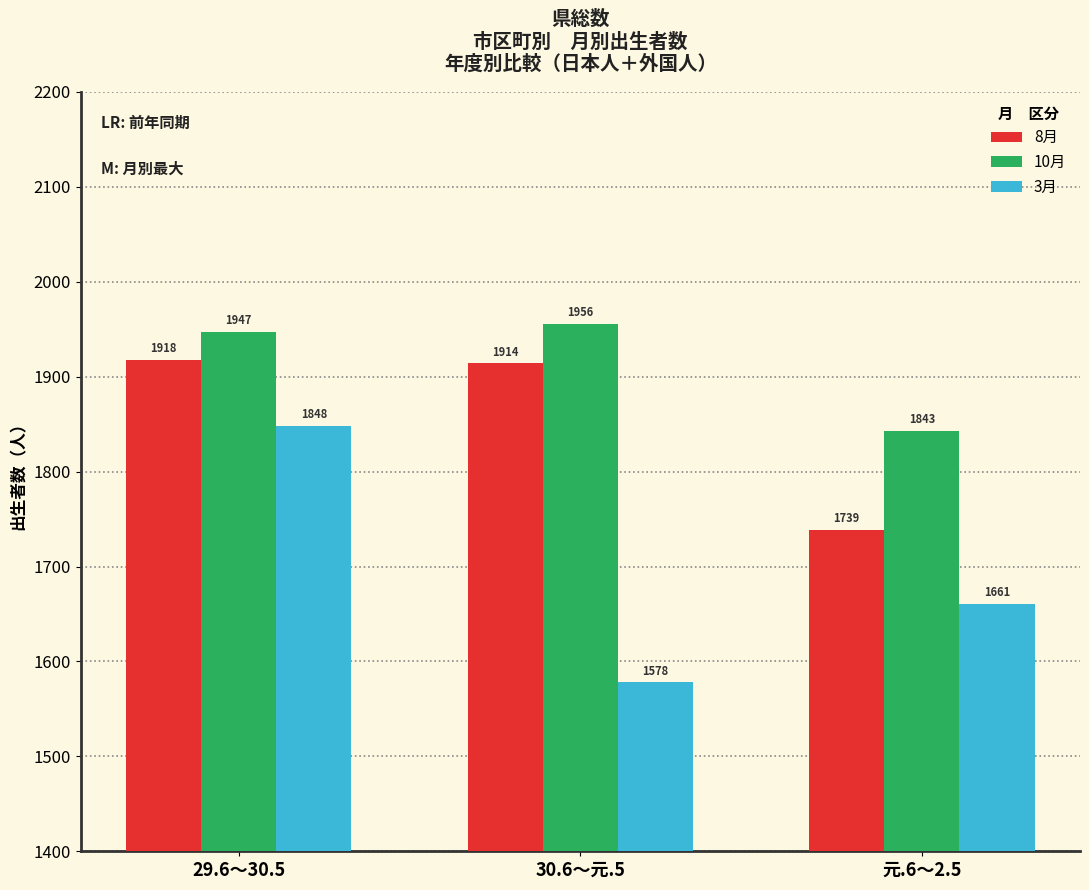

At 元.6～2.5, list the series in order from largest to smallest.

10月, 8月, 3月